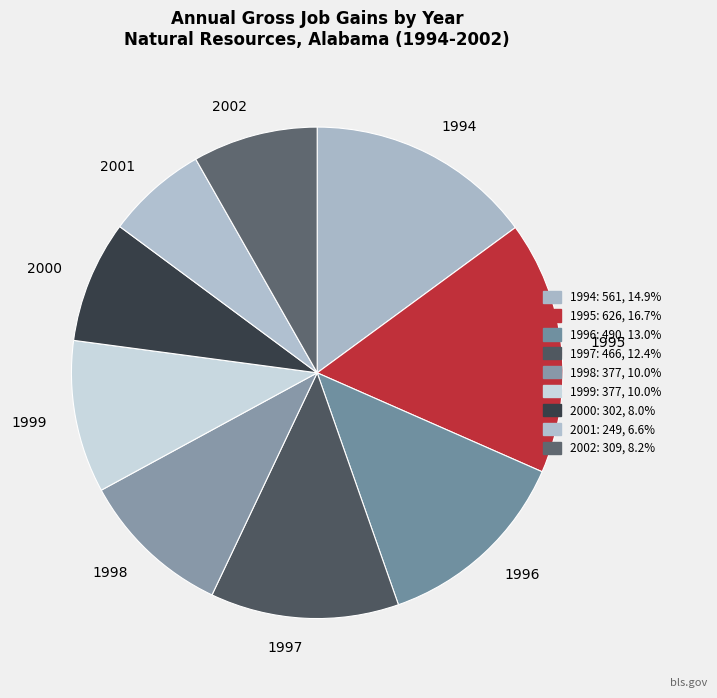

Which slice is the largest?

1995